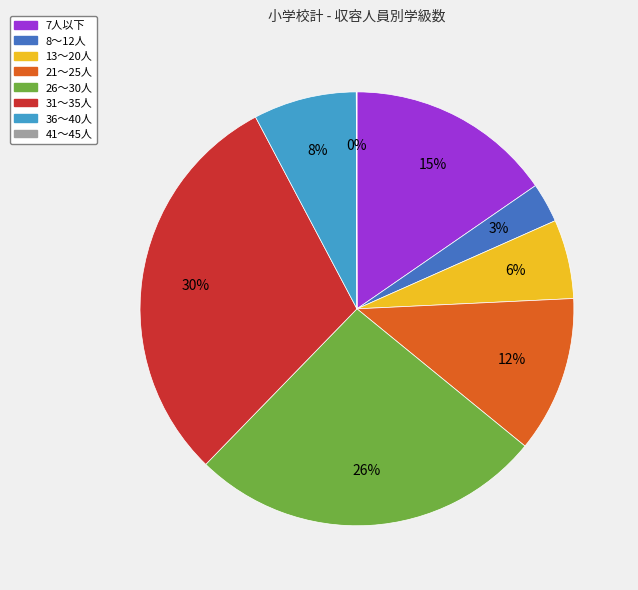

Approximately how many times larger is the value at 7人以下 compared to 31～35人?

0.5